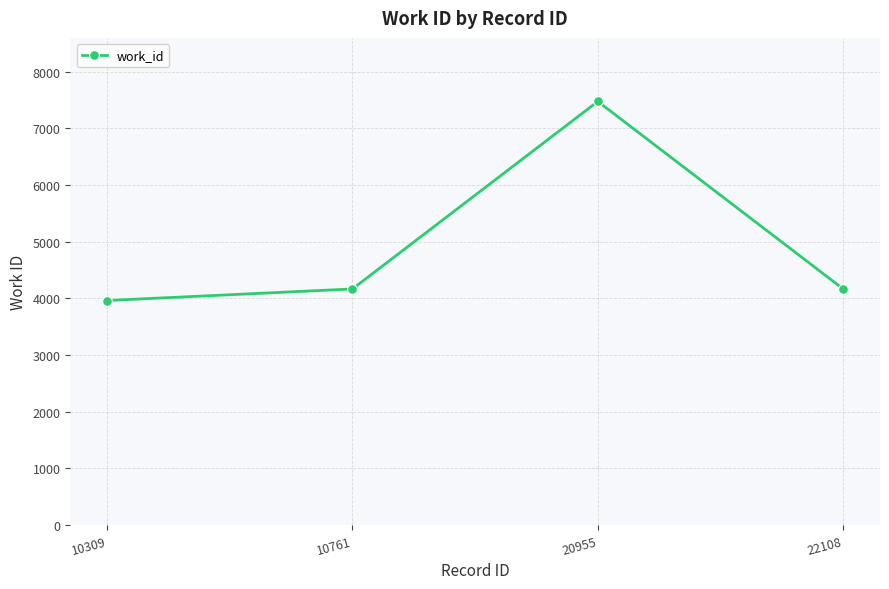

What is the sum of the values at 10309 and 20955?

11439